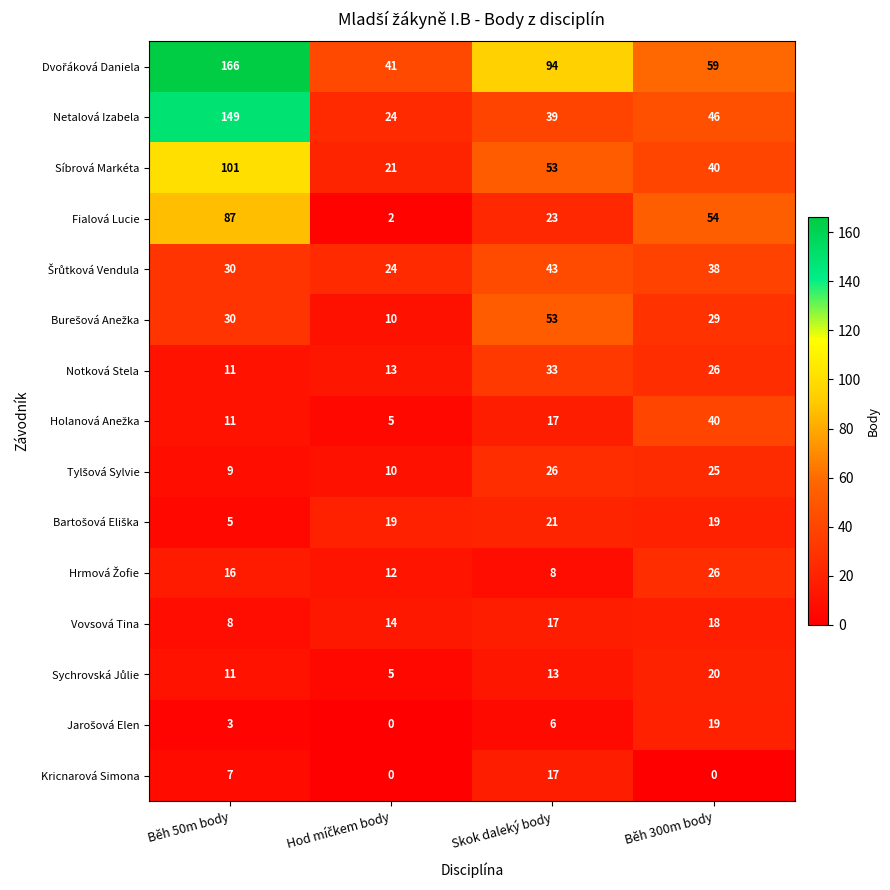

What is the maximum value shown in the chart?

166